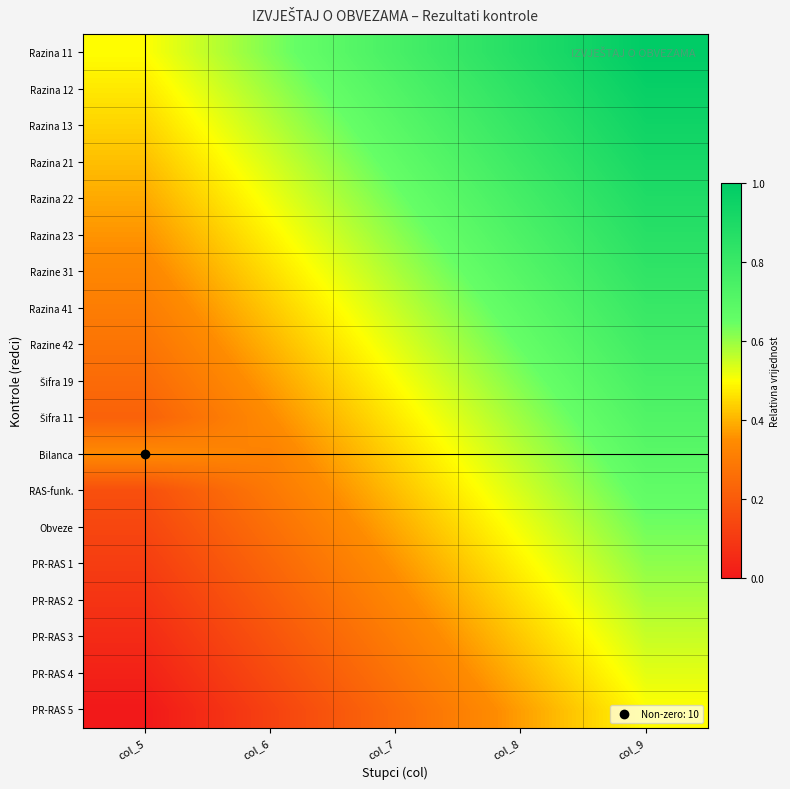

Between col_6 and col_8, which is larger?

col_8